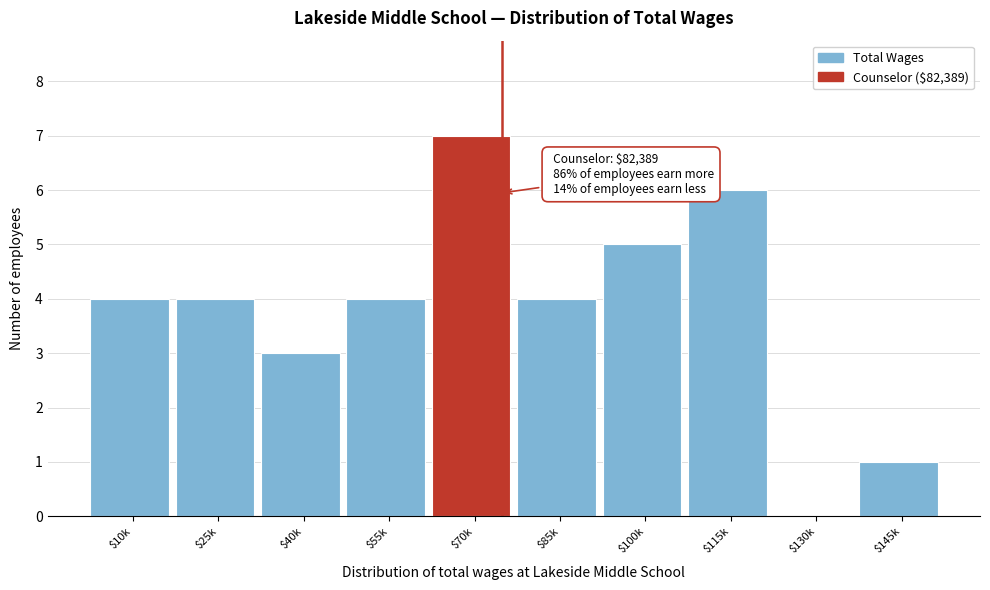

Read the value at $10k.

4